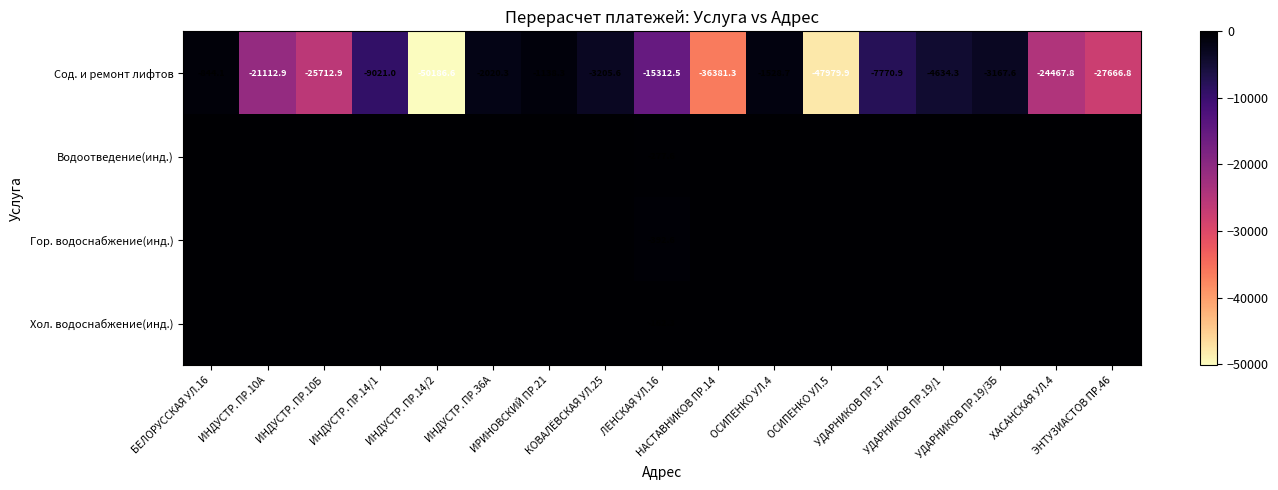

What is the difference between the maximum and second lowest values in the Сод. и ремонт лифтов series?

47135.8